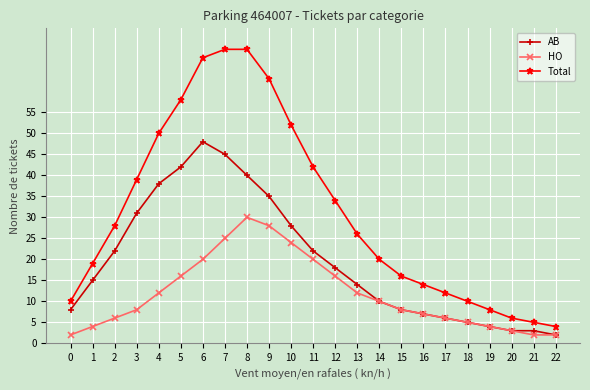

What is the greatest value displayed?

70